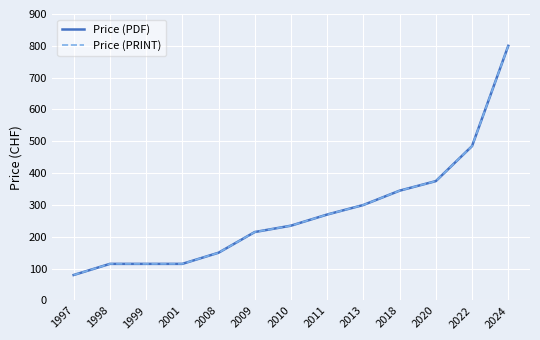

Does the chart display data point markers on the line(s)?

No